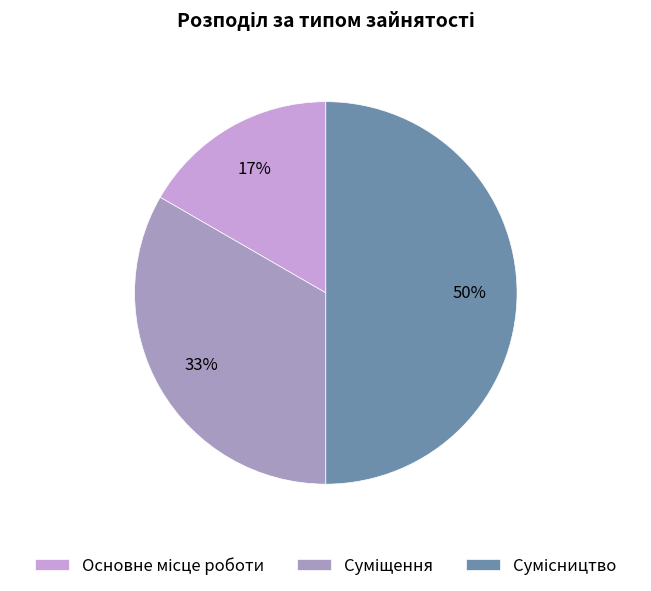

To the nearest percent, what is the difference between the largest and smallest slice percentages?

33%